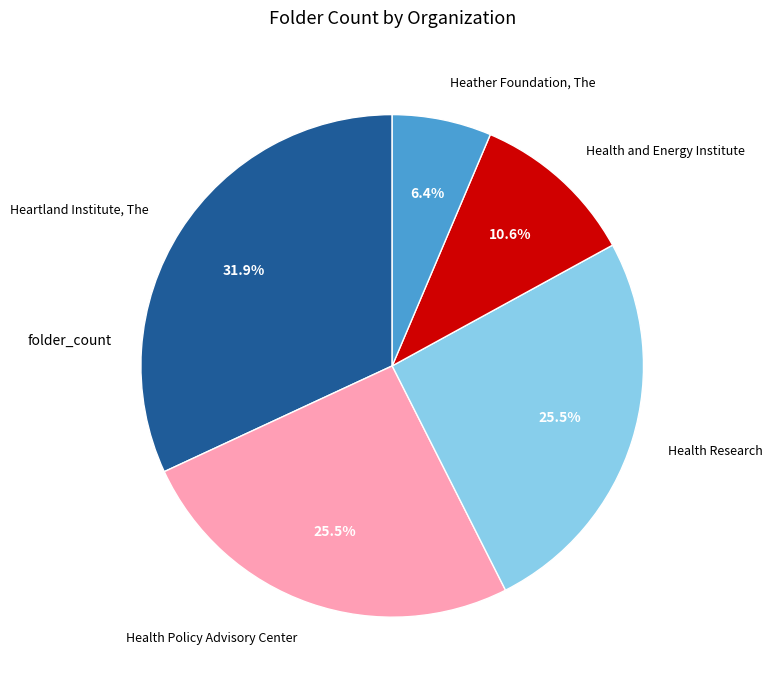

To the nearest percent, what is the difference between the largest and smallest slice percentages?

26%